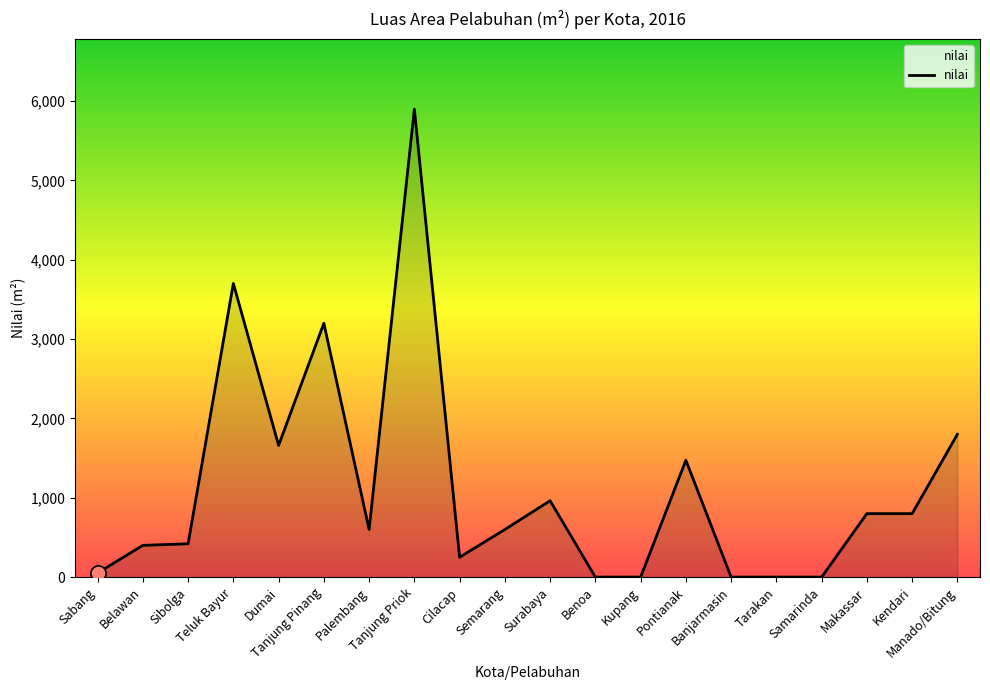

What is the change in value from Palembang to Makassar?

+200